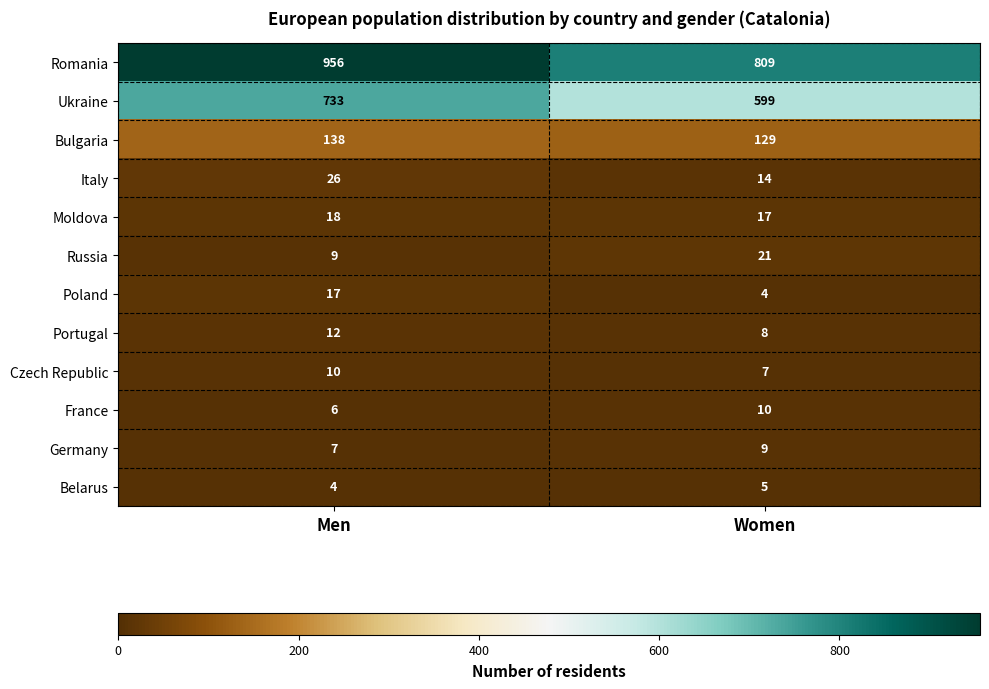

What is the average value of the Portugal series?

10